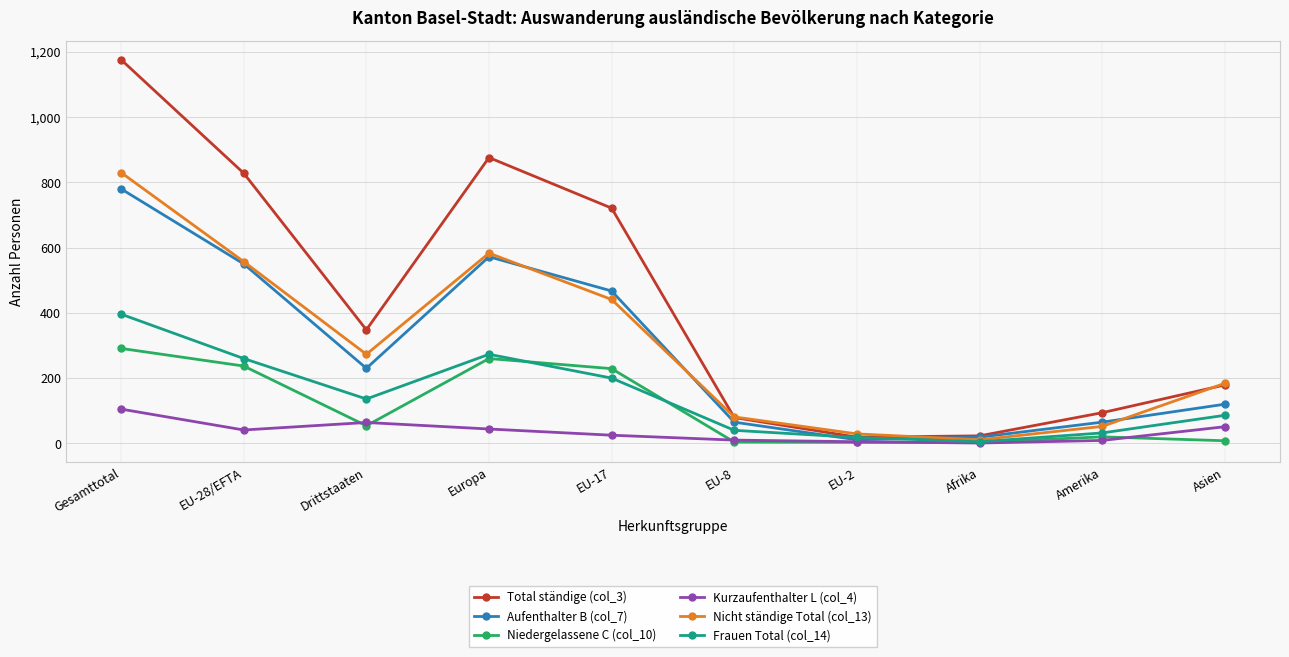

What is the greatest value displayed?

1176